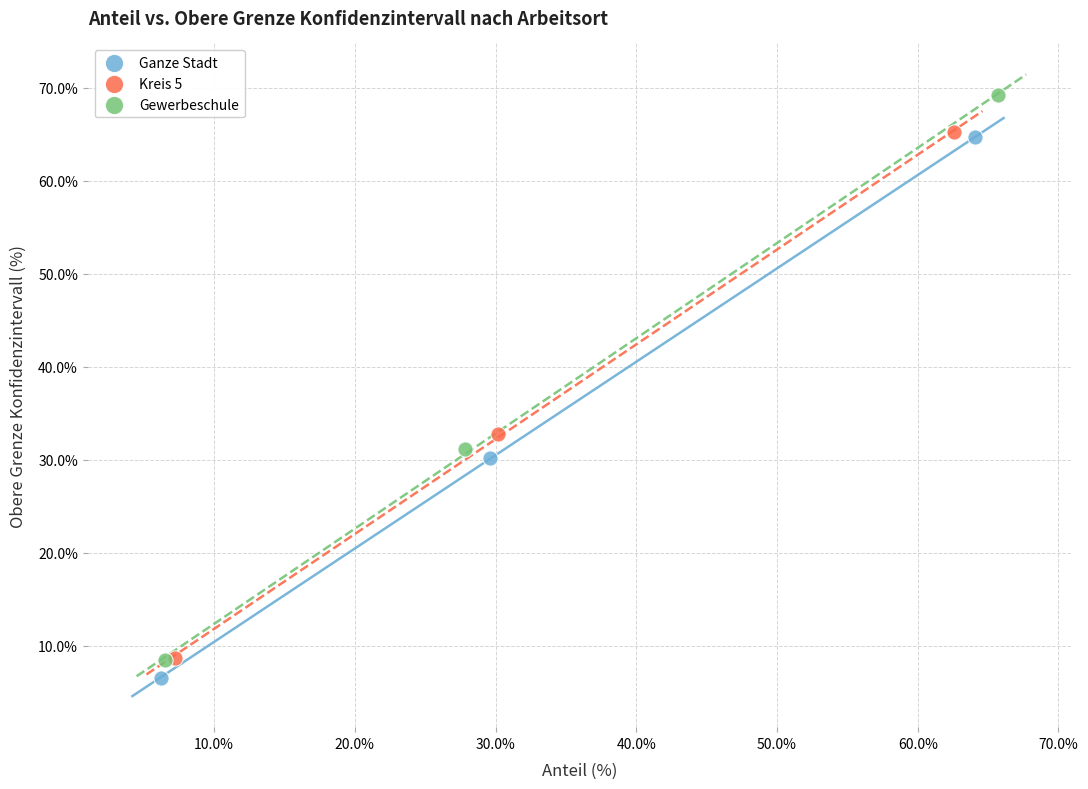

Which series has the widest spread of Y values?

Gewerbeschule